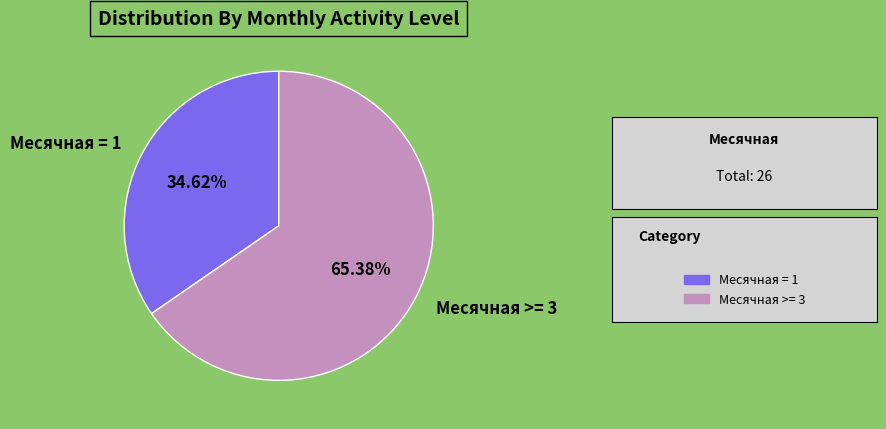

Combined, do Месячная >= 3 and Месячная = 1 account for over 50%?

Yes